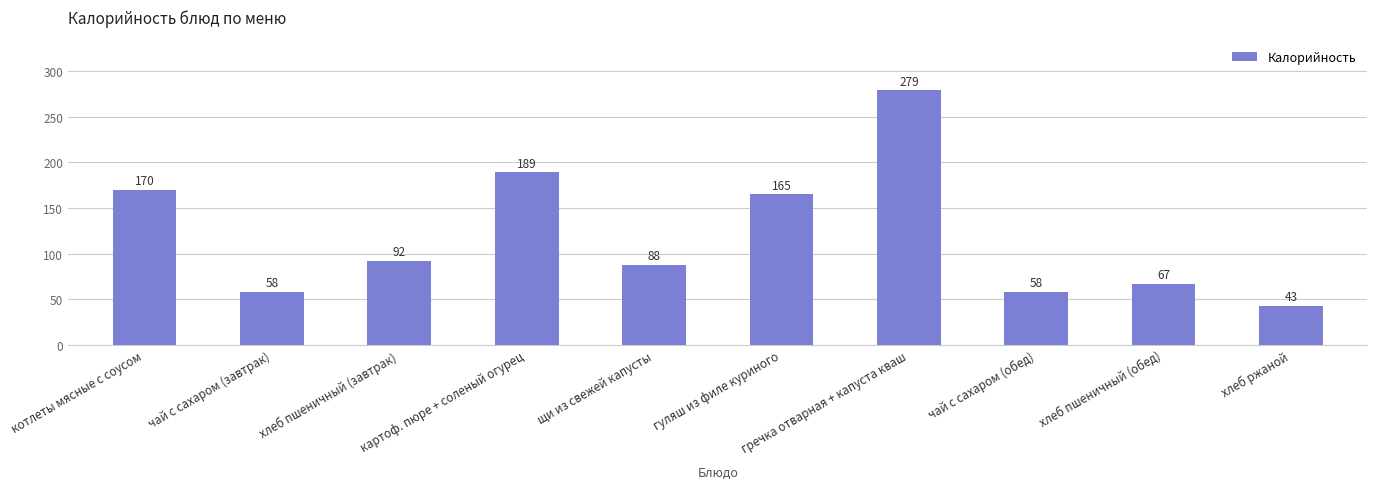

Approximately how many times larger is the value at чай с сахаром (завтрак) compared to гуляш из филе куриного?

0.4